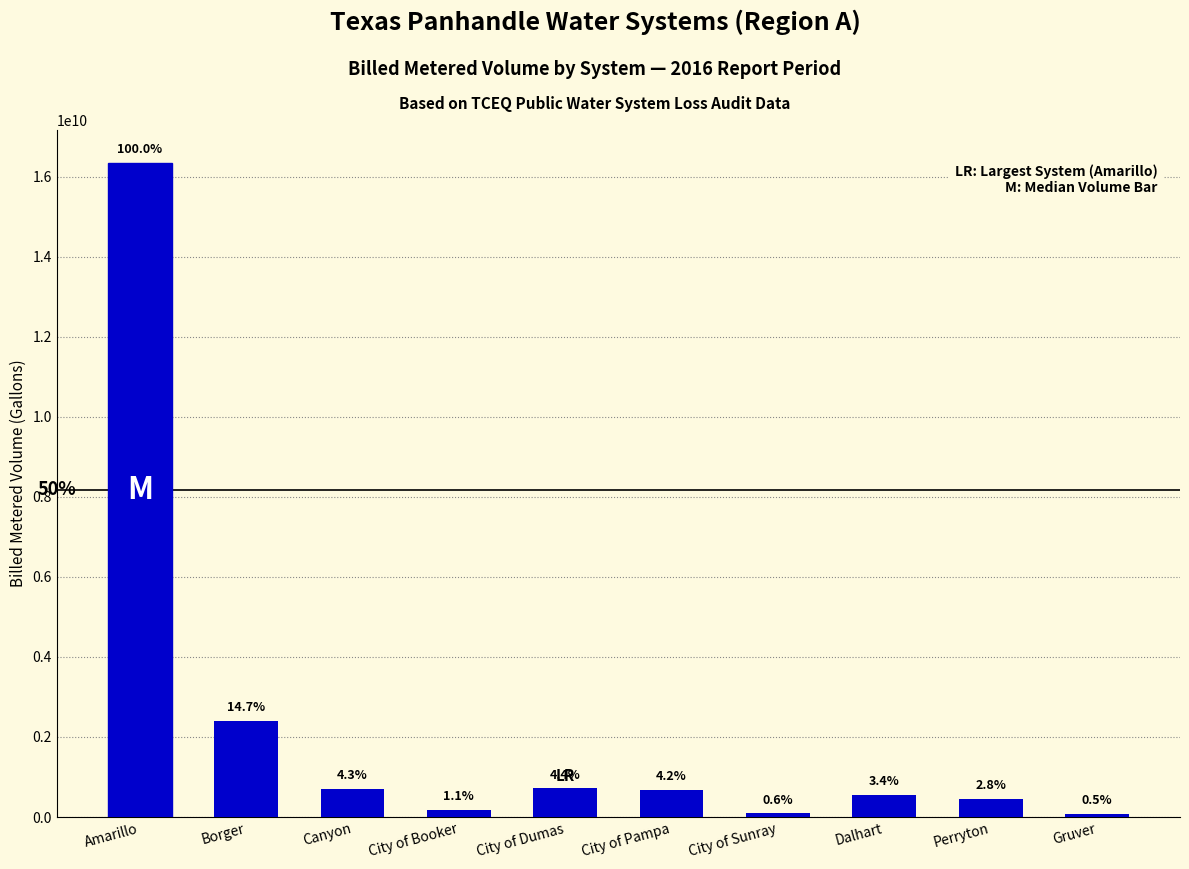

List the labels in order of value, smallest first.

Gruver, City of Sunray, City of Booker, Perryton, Dalhart, City of Pampa, Canyon, City of Dumas, Borger, Amarillo